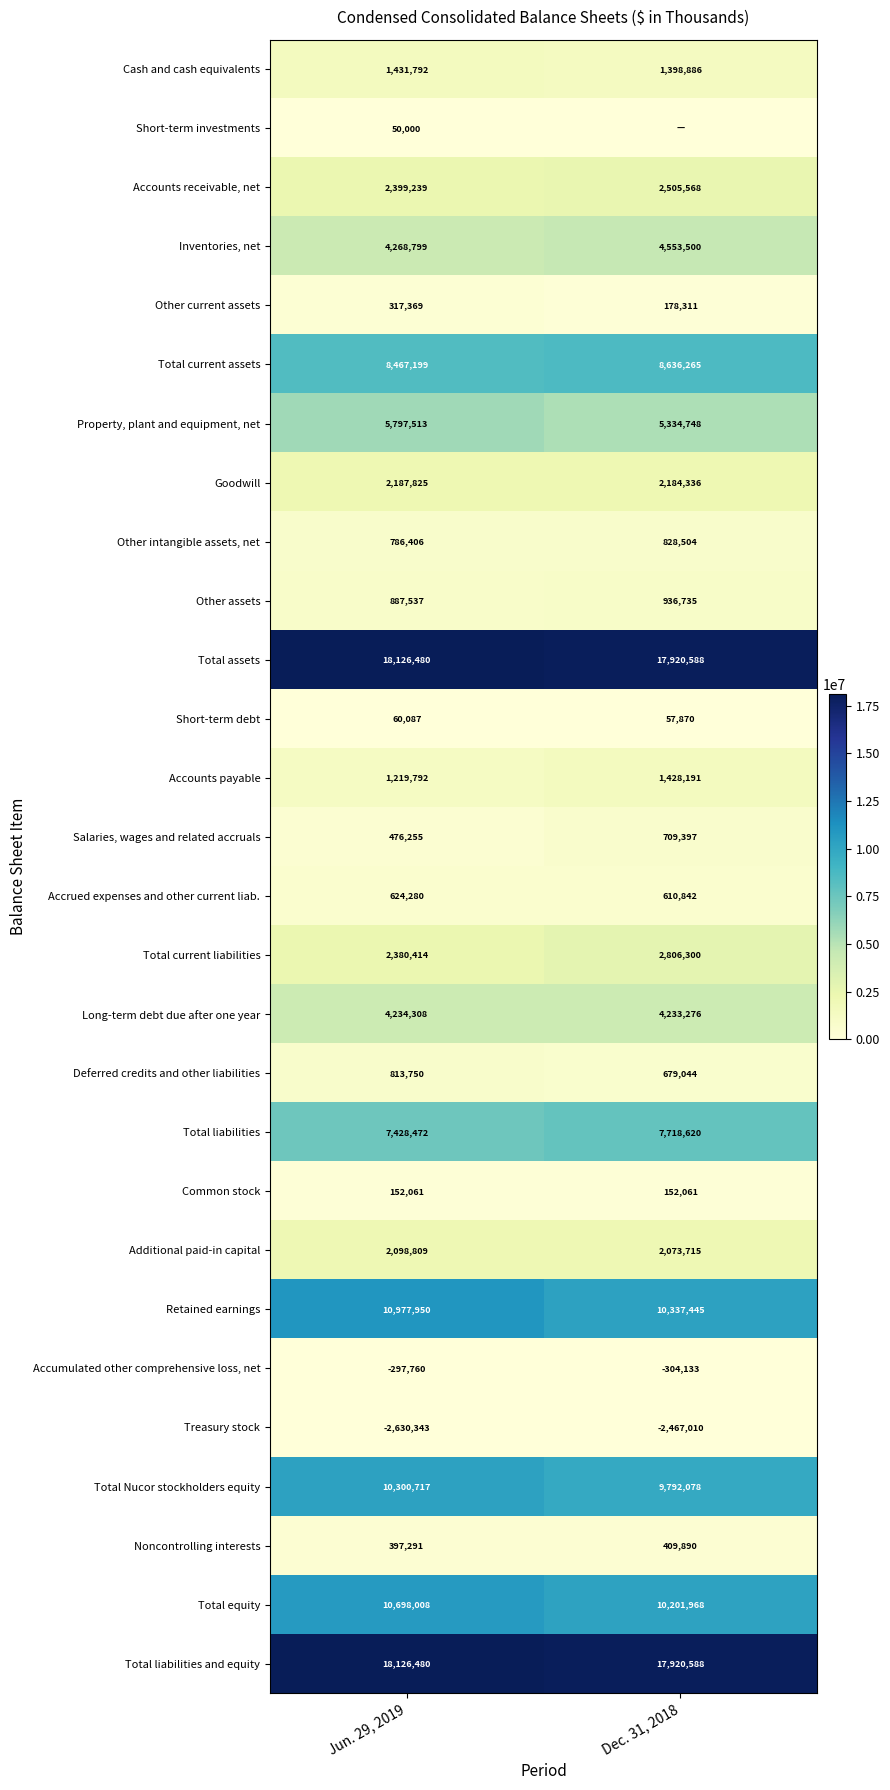

True or false: Accounts payable has a value of 507395 at Jun. 29, 2019.

False